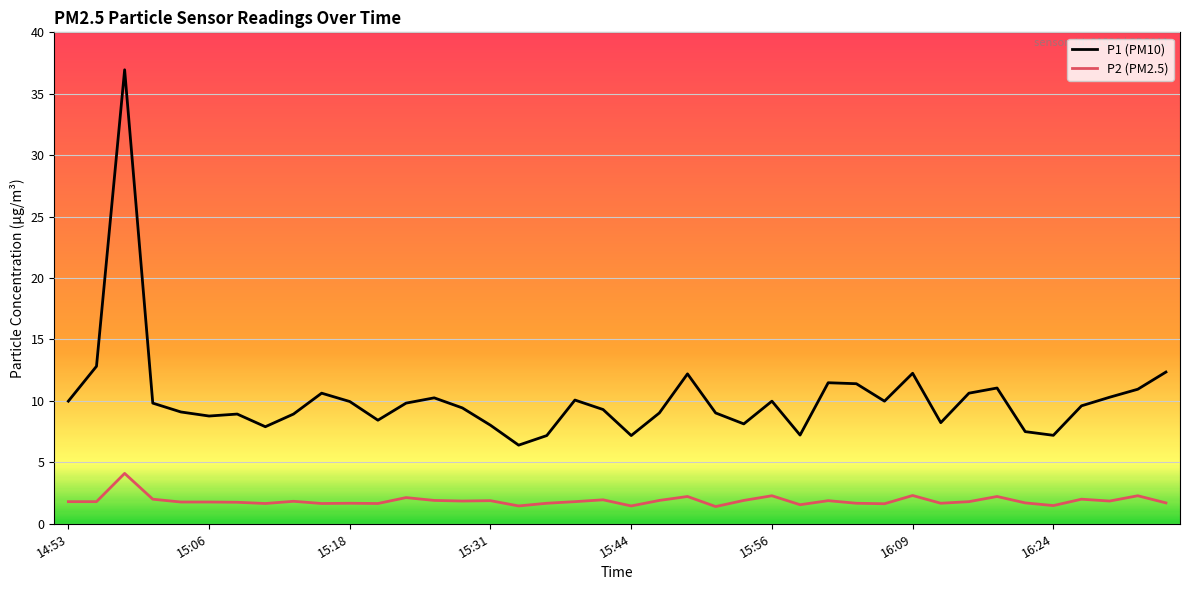

What is the difference between the maximum and minimum values in the P2 (PM2.5) series?

2.7